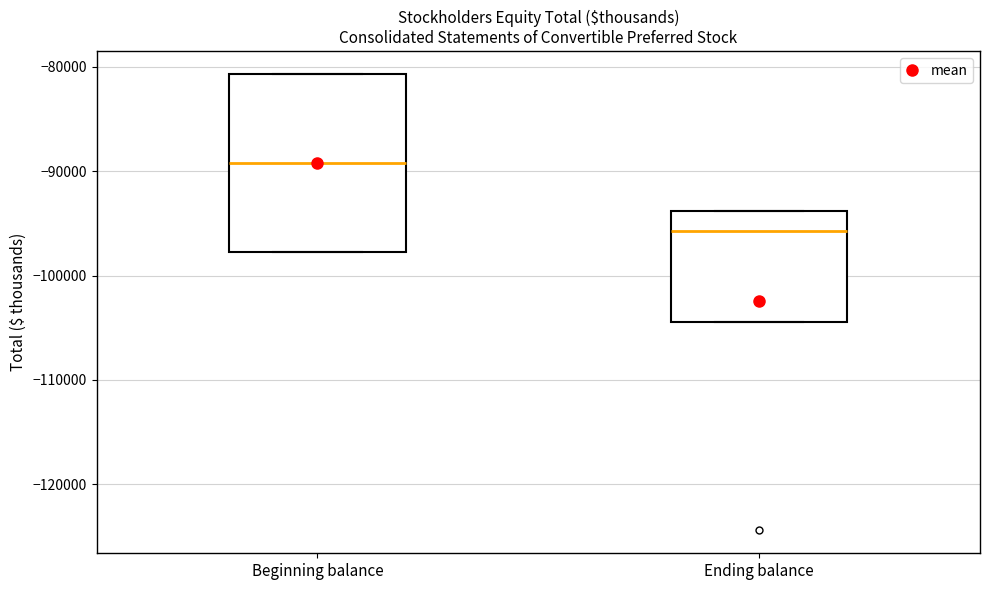

Comparing the boxes themselves (not the whiskers), which one is the tallest?

Beginning balance